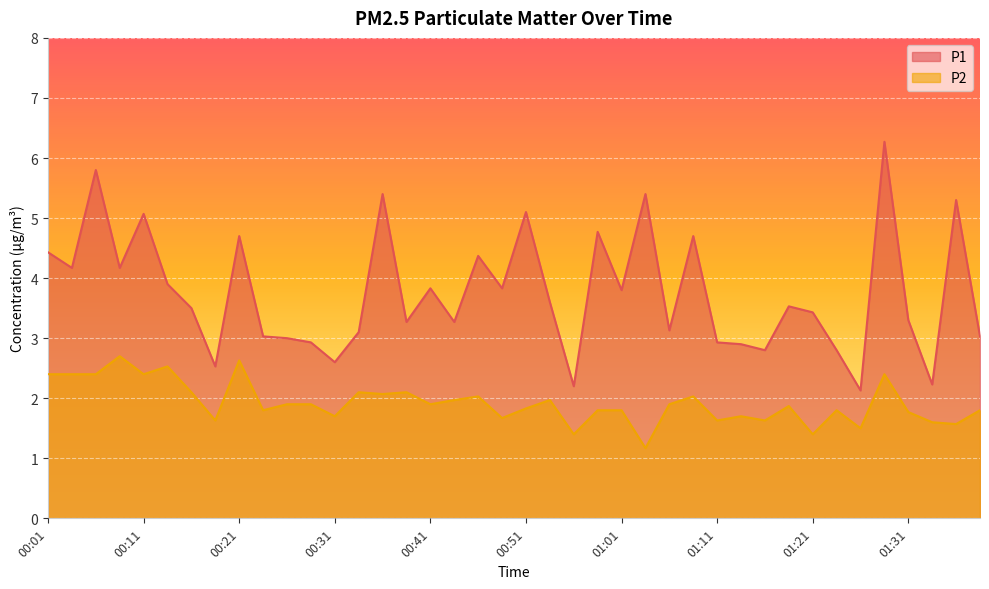

What is the highest value of the P1 series?

6.3